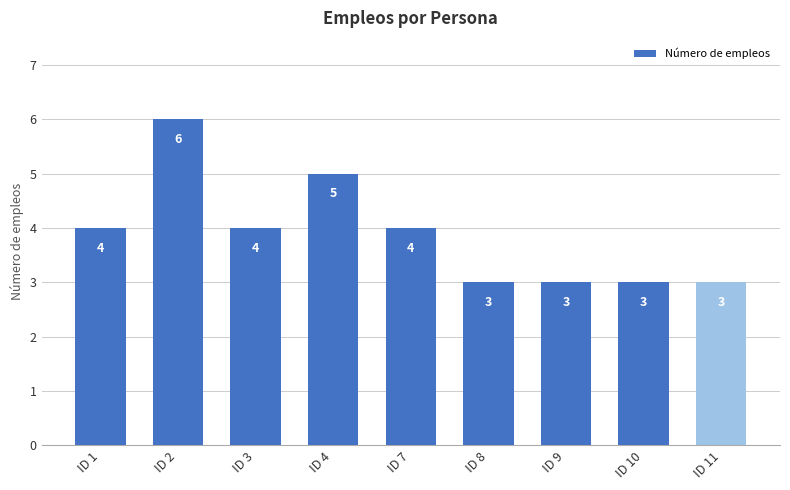

The value at ID 2 is 6. True or false?

True